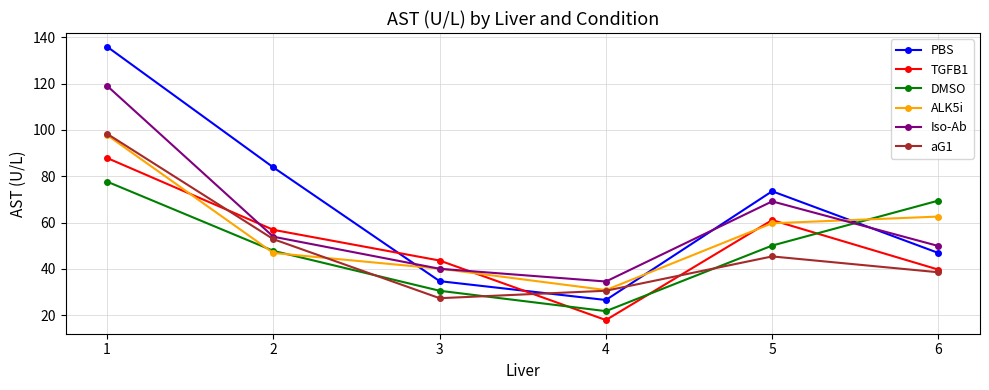

How many intersections are there between aG1 and PBS?

2